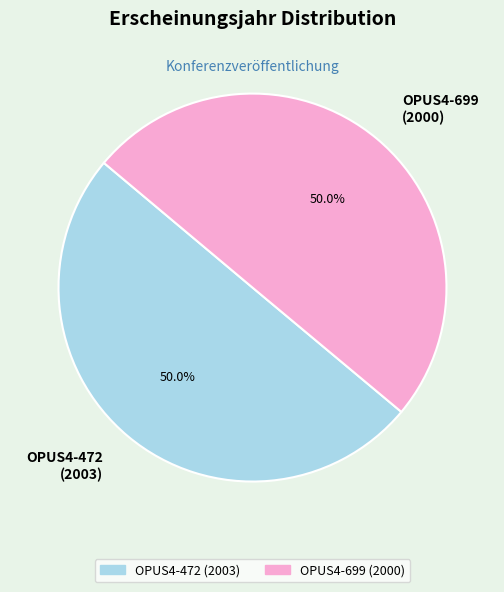

How much of the chart is everything except OPUS4-699 (2000)?

50.0%